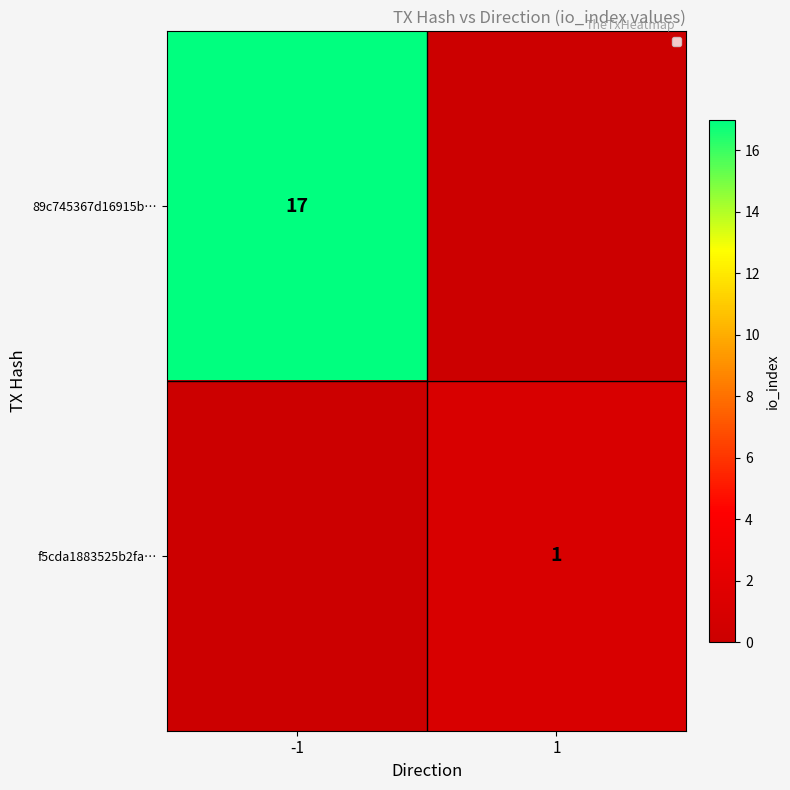

The f5cda1883525b2fa… series shows 1 at 1. True or false?

True